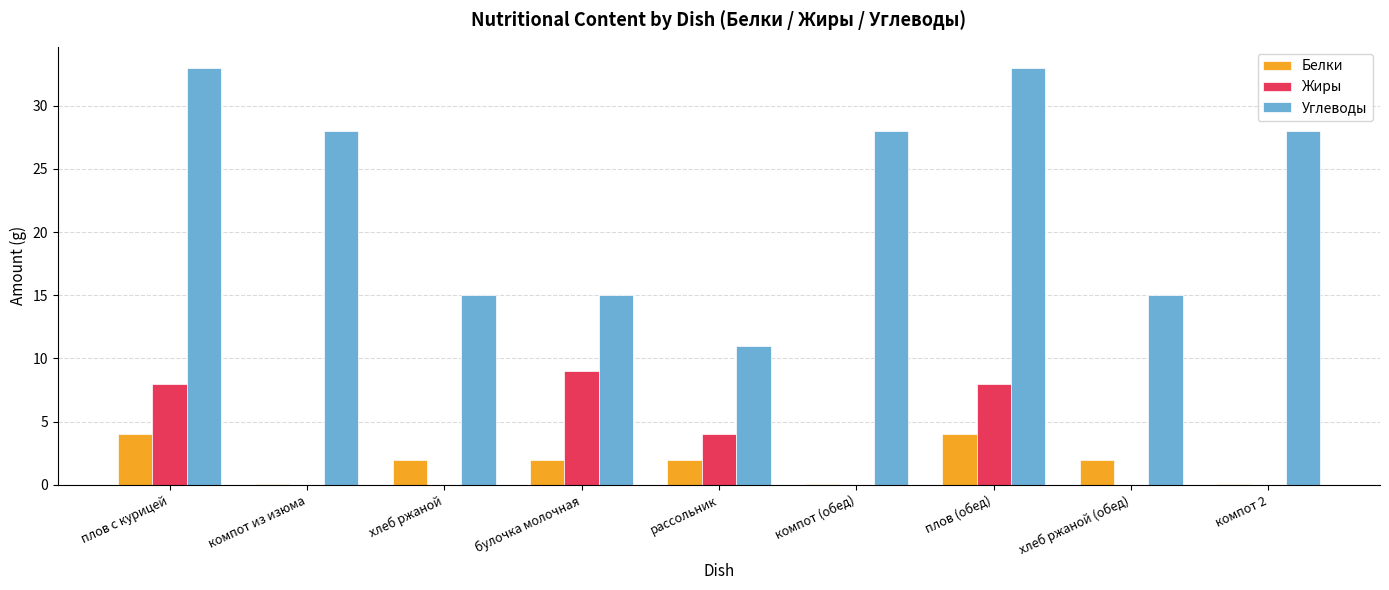

Which series changed the most between хлеб ржаной (обед) and компот 2?

Углеводы